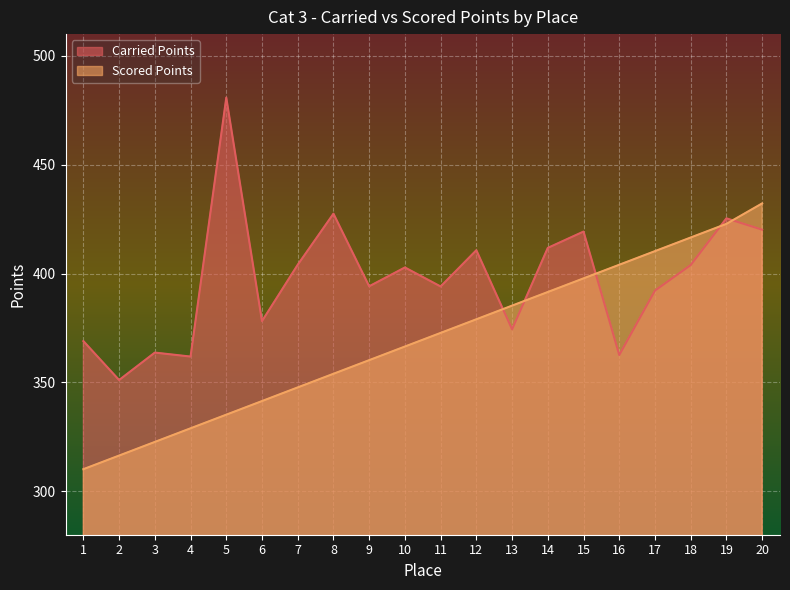

Does the chart display data point markers on the line(s)?

No